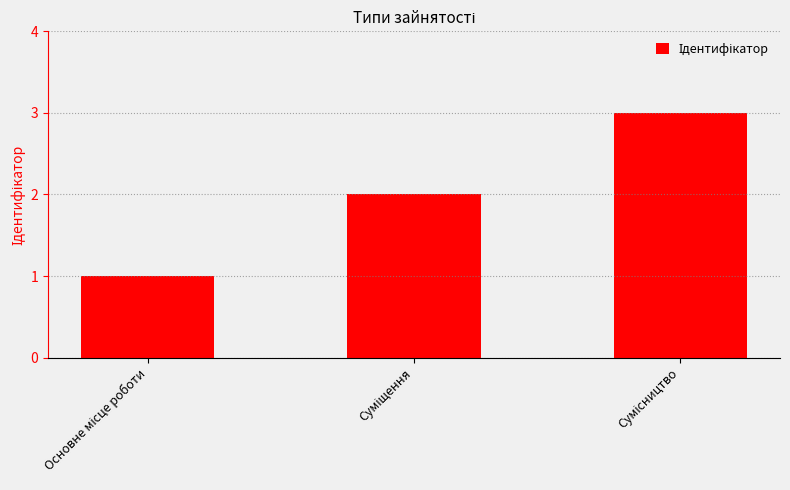

How many values are between 1 and 3?

3